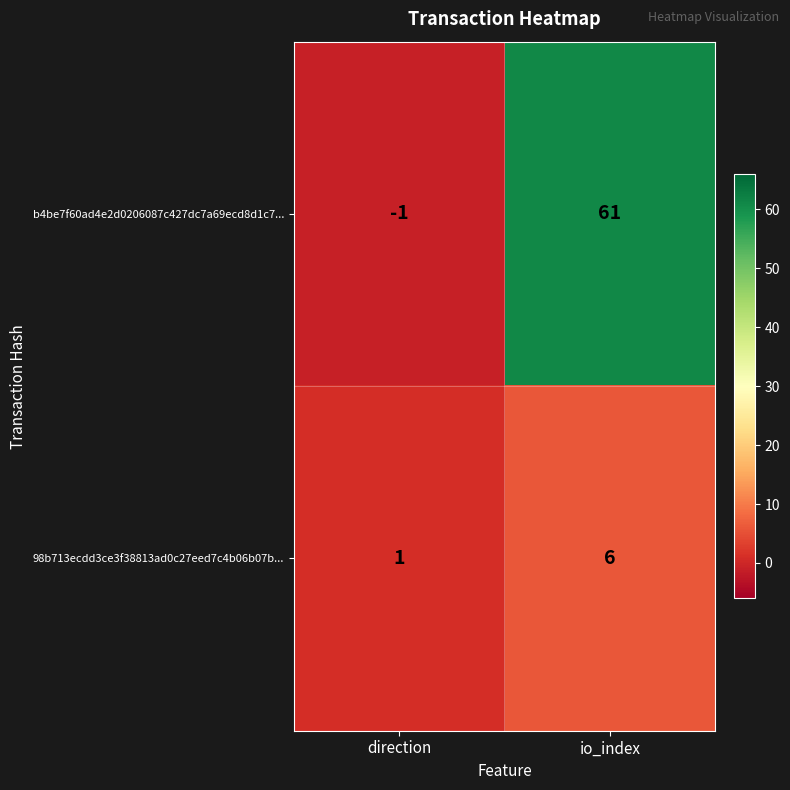

Which category has the highest value across all series?

io_index